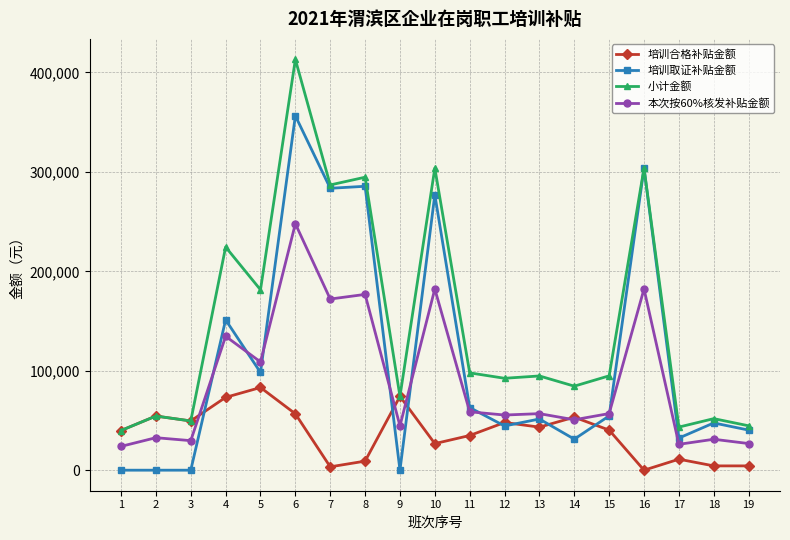

What is the difference between the 小计金额 values at 18 and 11?

46035.0